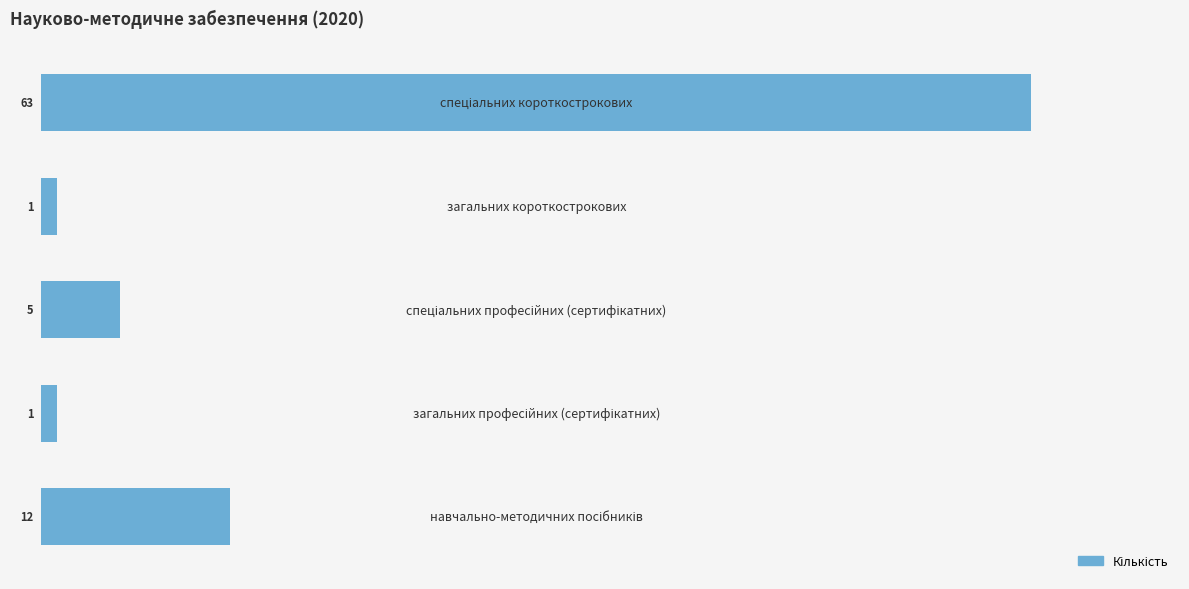

What is the difference between the maximum and minimum values?

62